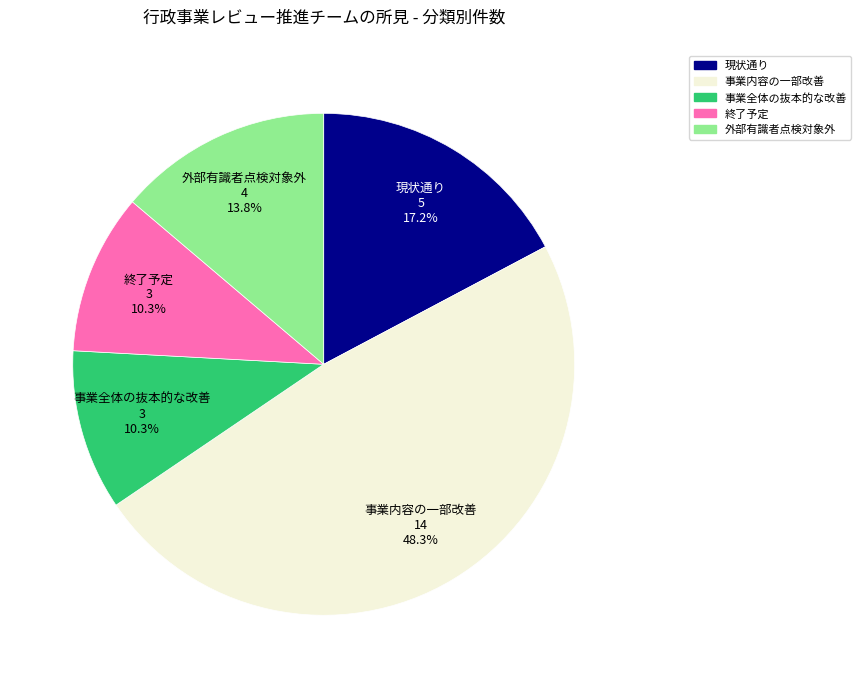

True or false: 事業内容の一部改善 accounts for 48% of the total.

True